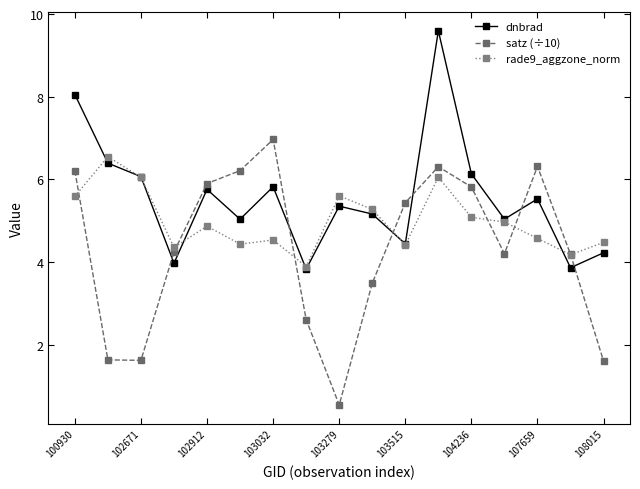

How many lines are shown in the chart?

3